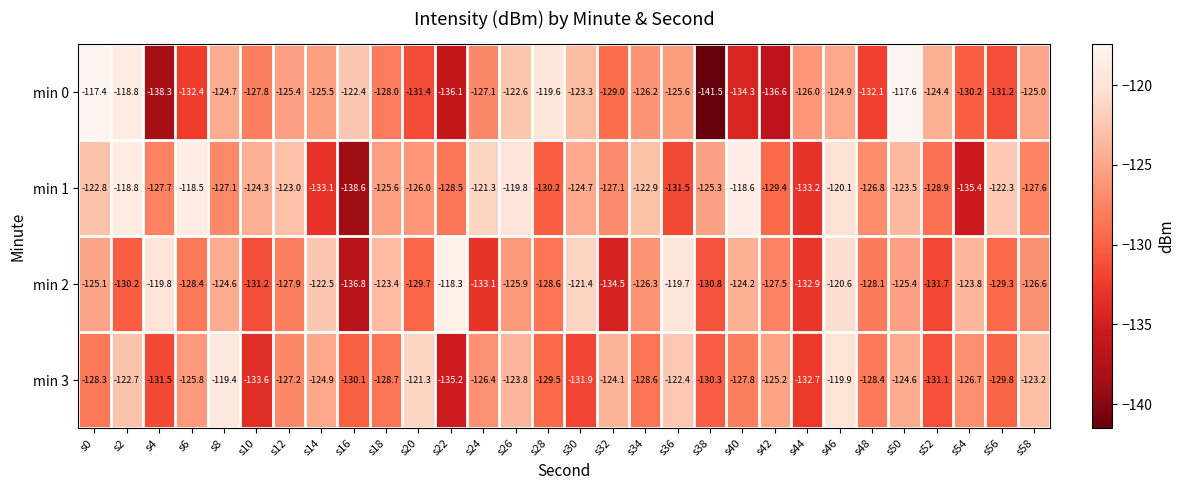

At which label is min 3 closest to -127?

s12